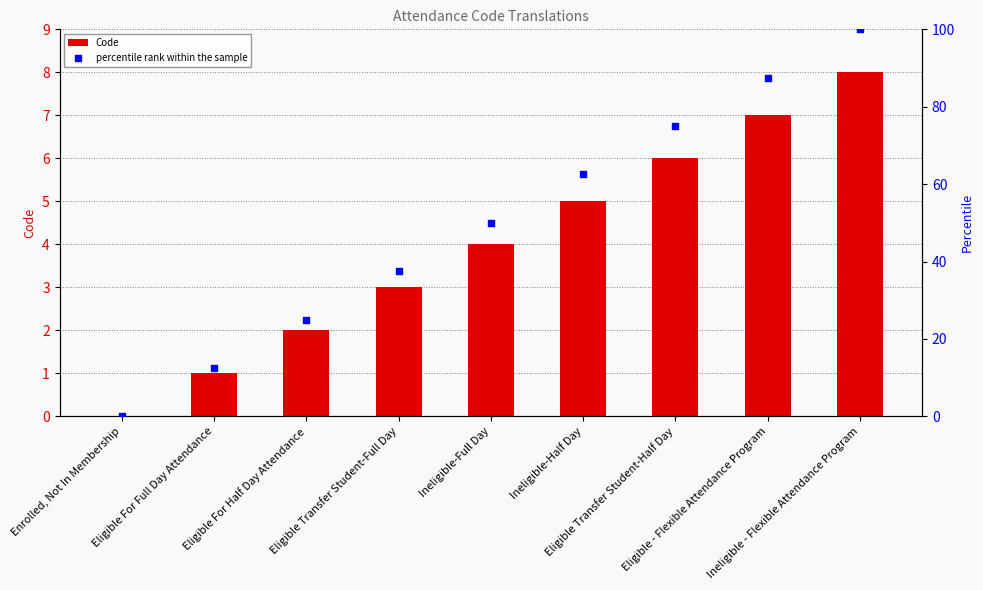

Which series contains the lowest Y value?

Code